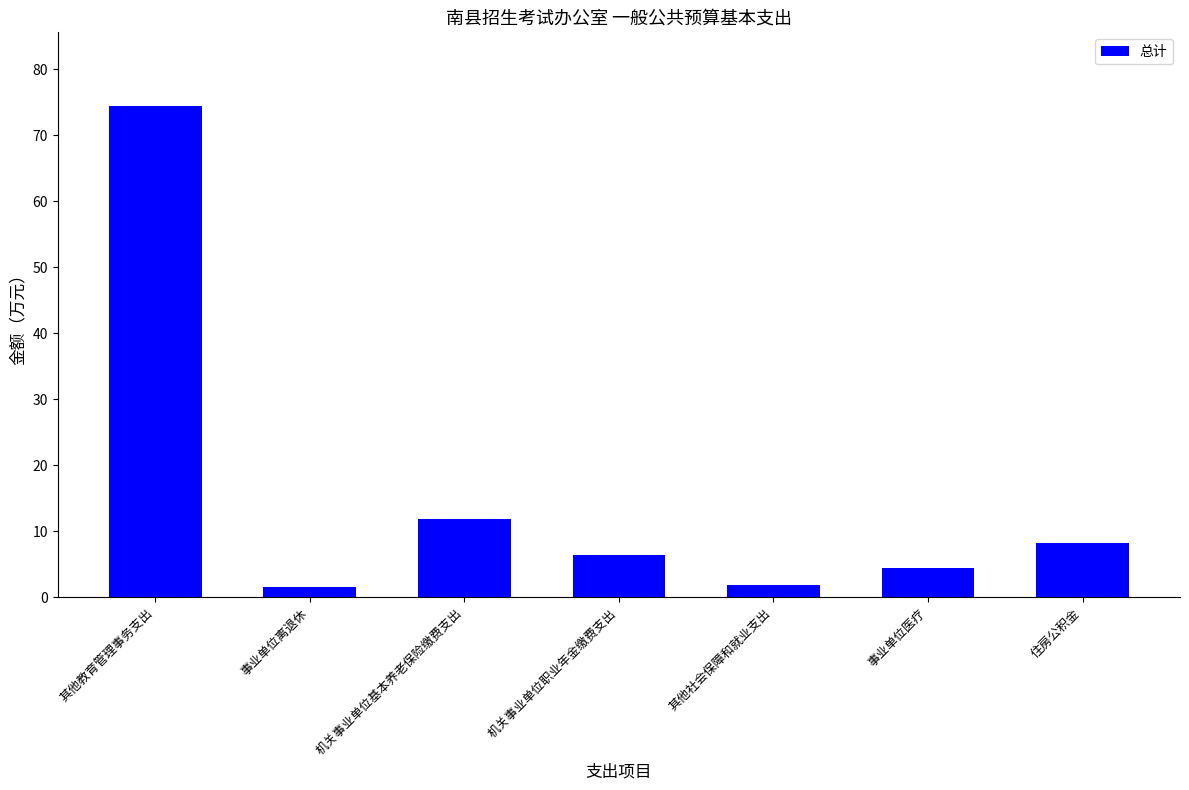

What is the smallest value displayed?

1.6